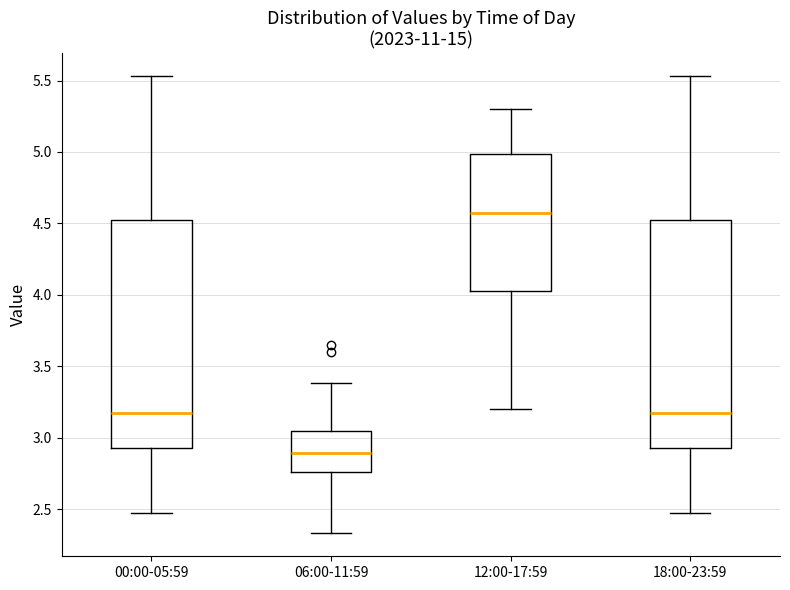

Reading left to right, read every box against the y-axis: the position of its median line, the range the box covers, and the ends of its whiskers. The values are not printed on the chart, so give them approximately, as read against the axis.

00:00-05:59: median 3.15, box 2.95 to 4.50, whiskers 2.45 to 5.55
06:00-11:59: median 2.90, box 2.75 to 3.05, whiskers 2.35 to 3.40
12:00-17:59: median 4.60, box 4.05 to 5.00, whiskers 3.20 to 5.30
18:00-23:59: median 3.15, box 2.95 to 4.50, whiskers 2.45 to 5.55